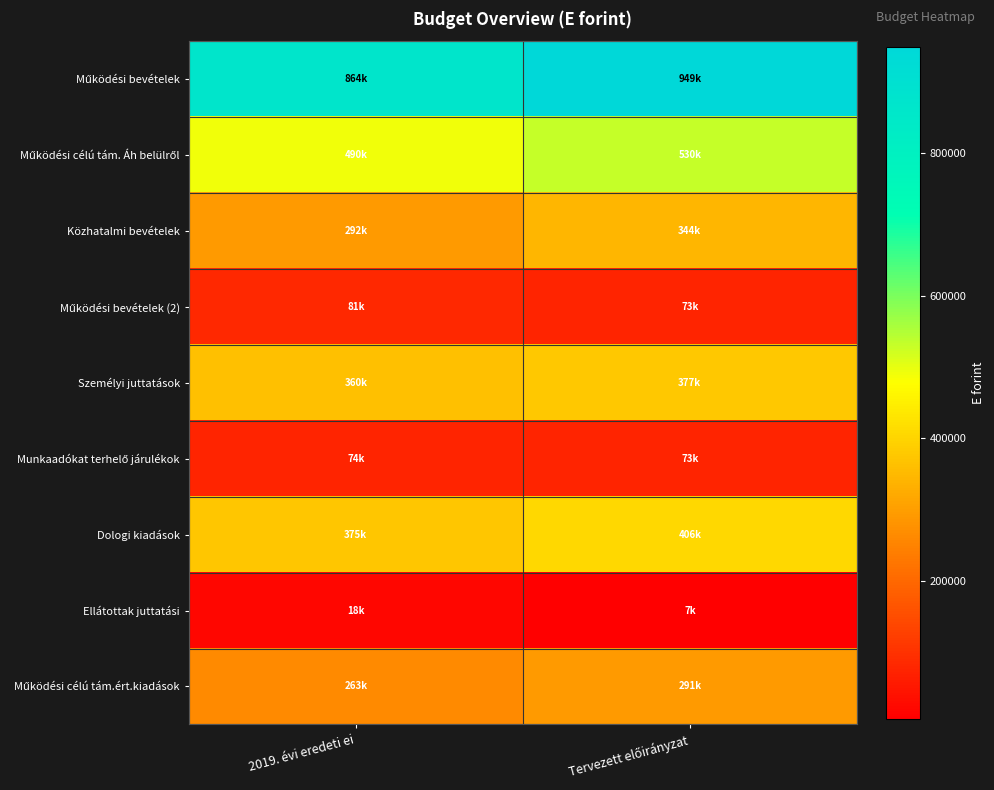

Which category has the highest value across all series?

Tervezett előirányzat